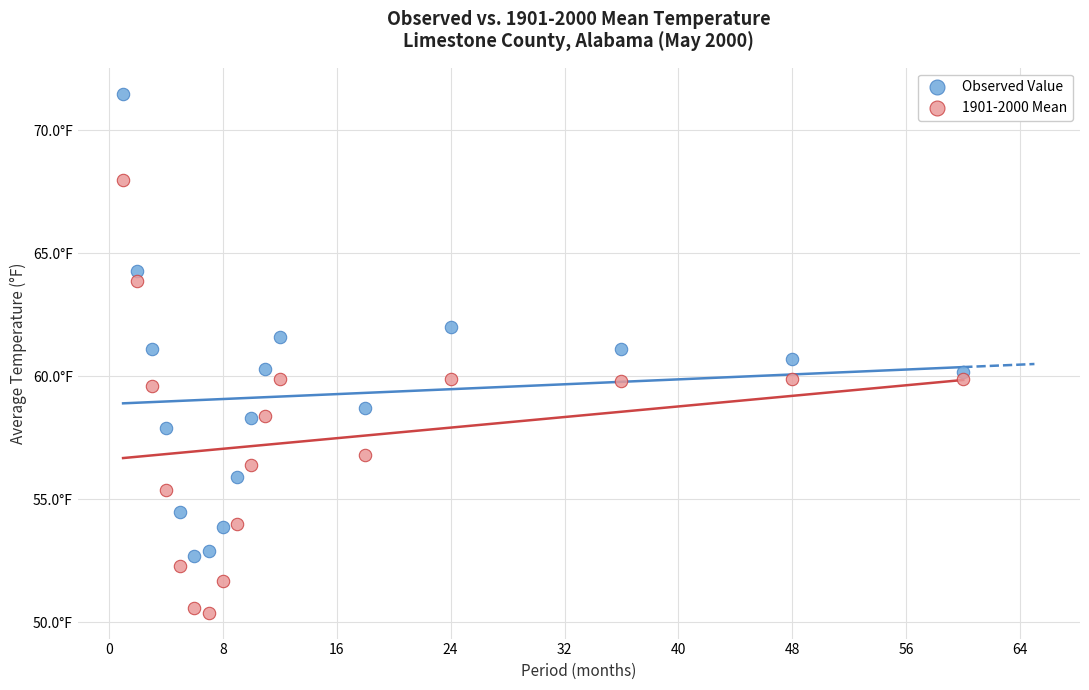

Which series reaches the minimum Y coordinate?

1901-2000 Mean